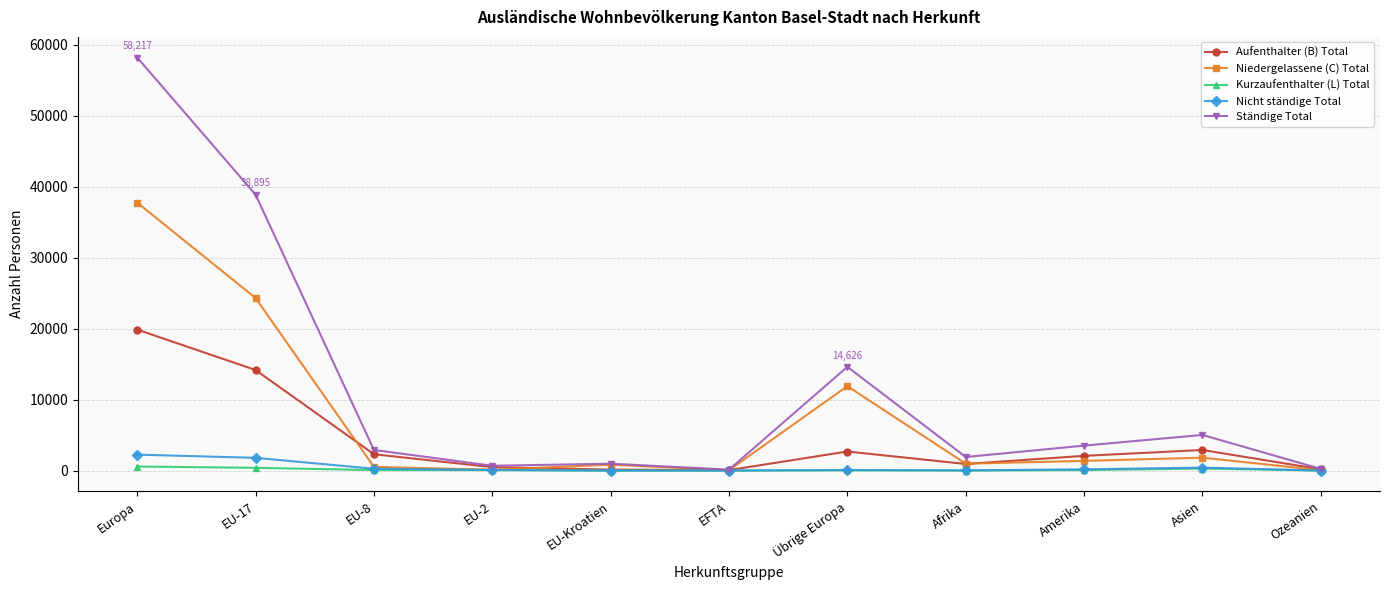

Count the number of data series in this chart.

5